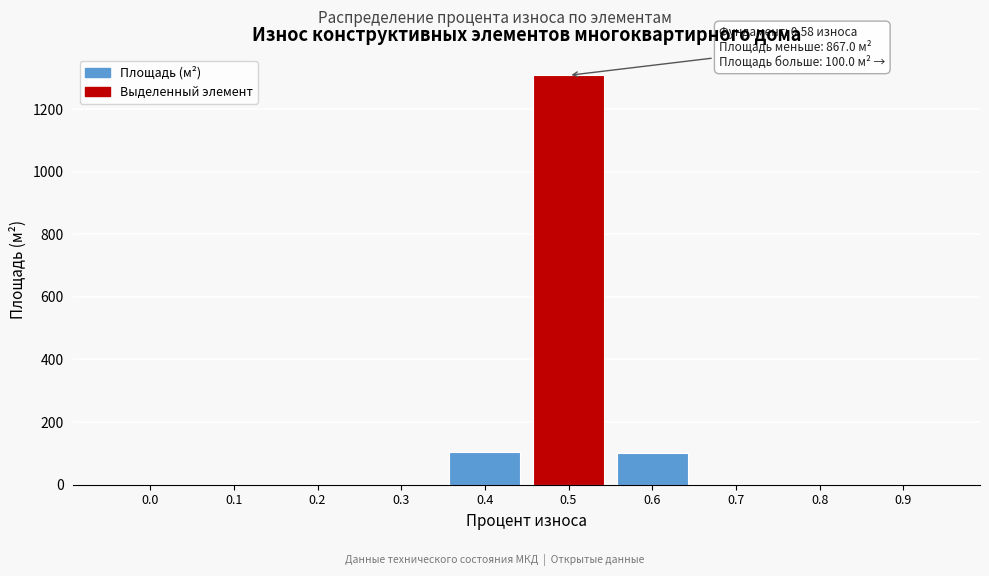

What is the sum of all values?

1512.6